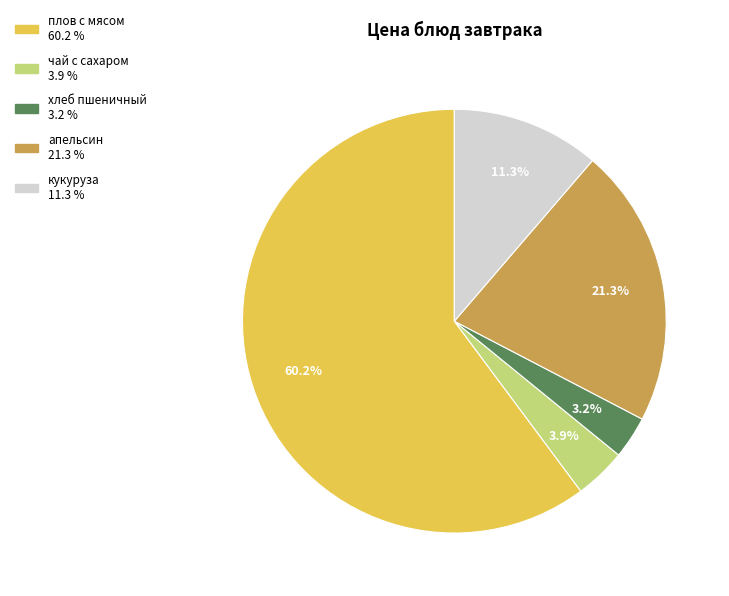

Is it true that чай с сахаром is 4% of the pie?

True